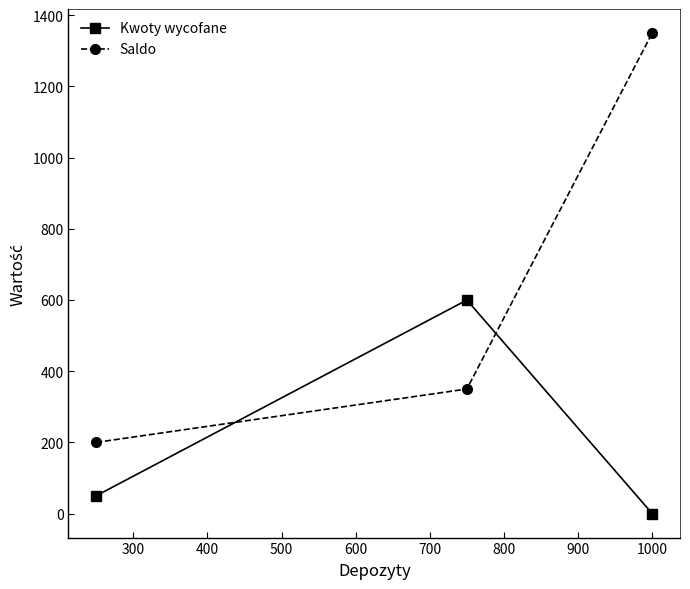

What is the value of the Saldo point at the 2nd from the left?

350